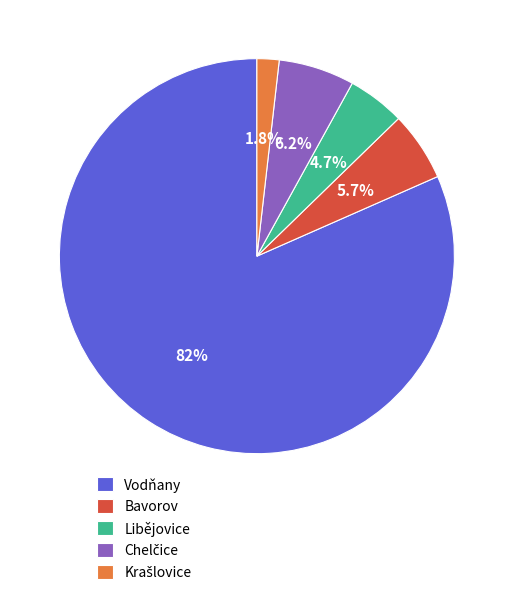

Count the number of slices in the pie.

5